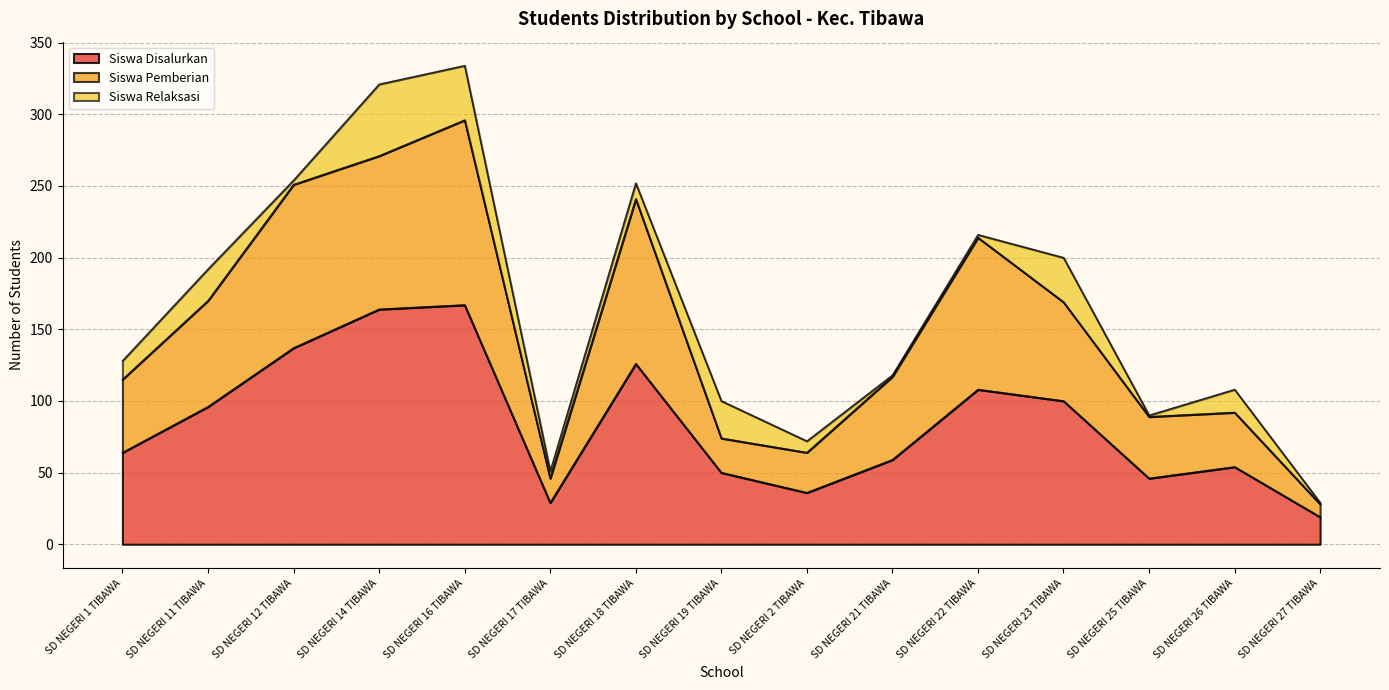

True or false: Siswa Pemberian and Siswa Disalurkan cross at least once.

False